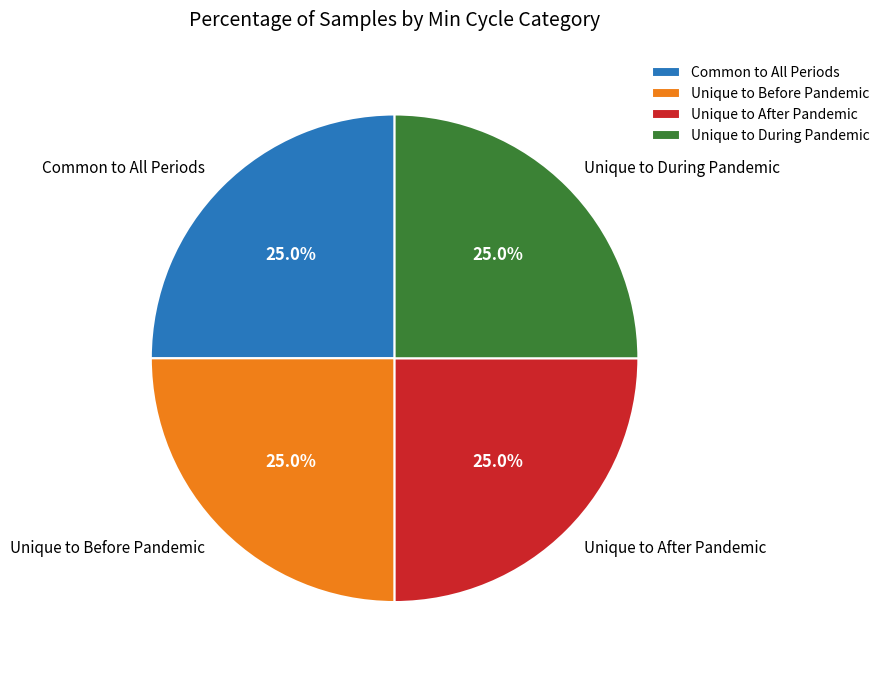

Is there any slice that represents more than half of the pie?

No